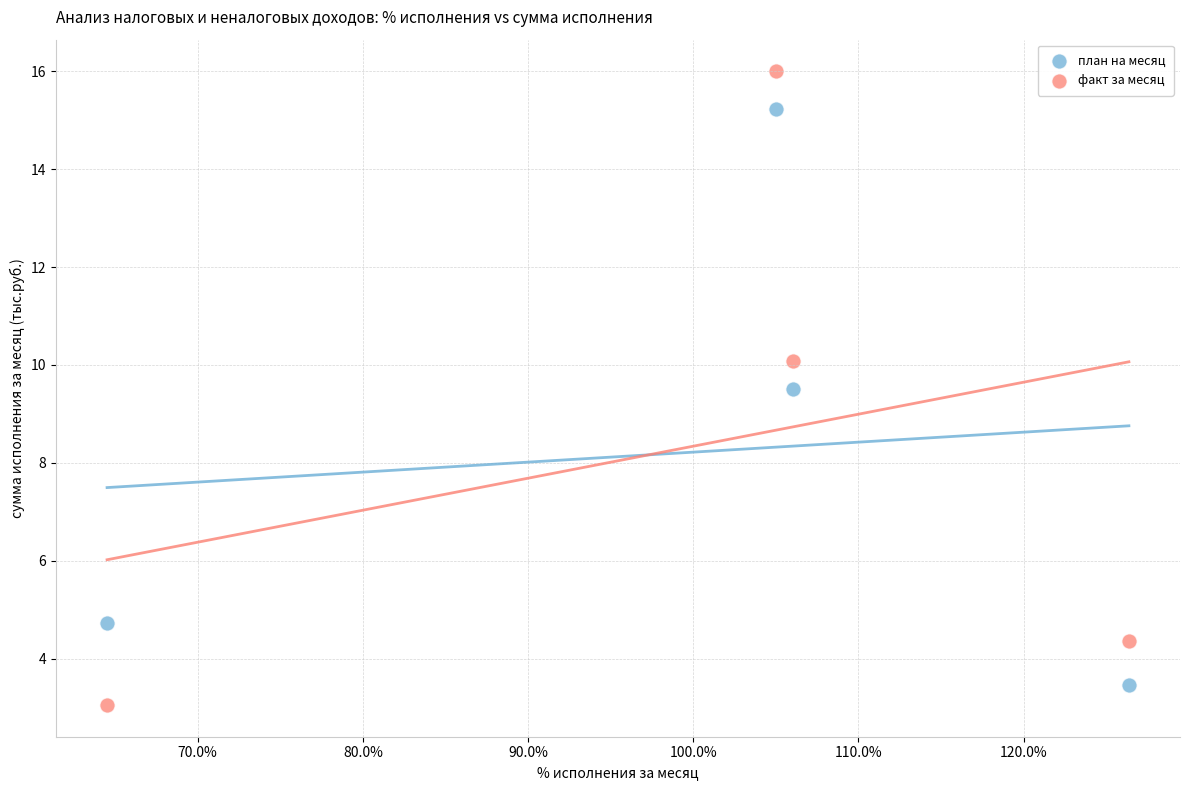

Which series contains the highest Y value?

факт за месяц